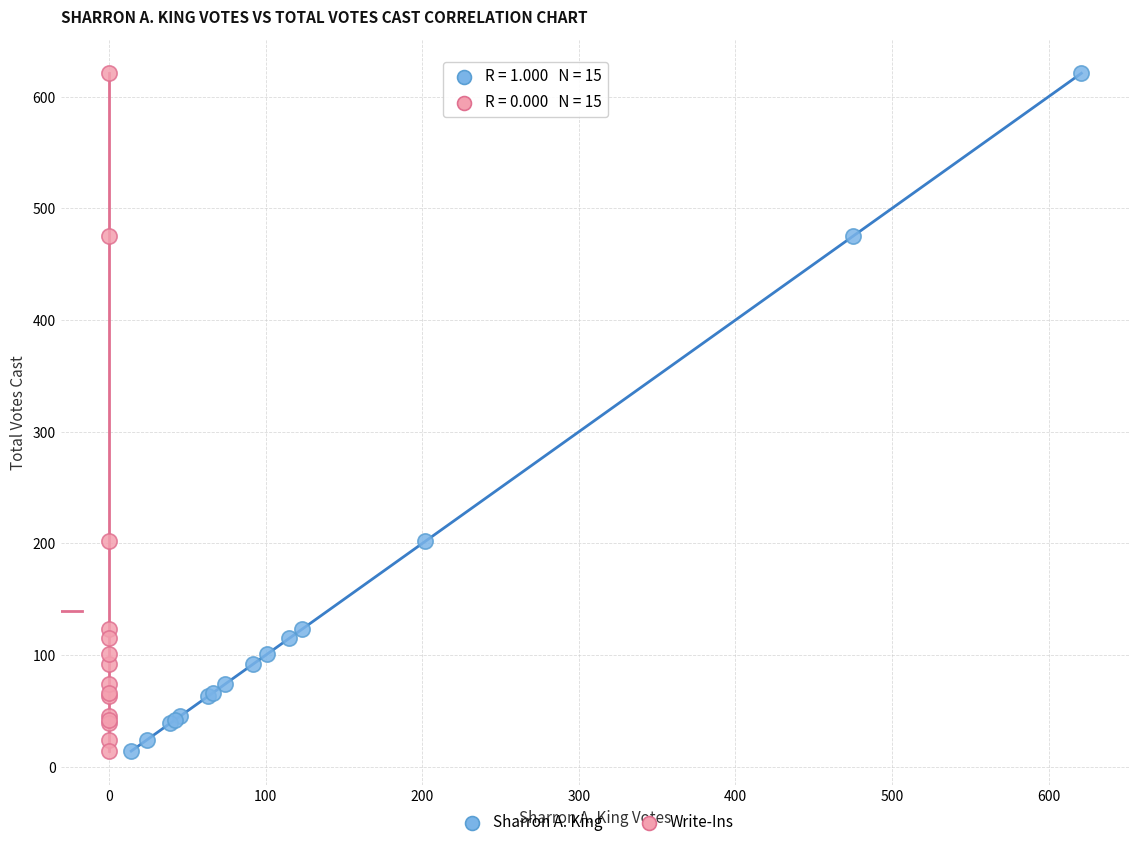

What are all the series names shown in the legend?

Sharron A. King, Write-Ins